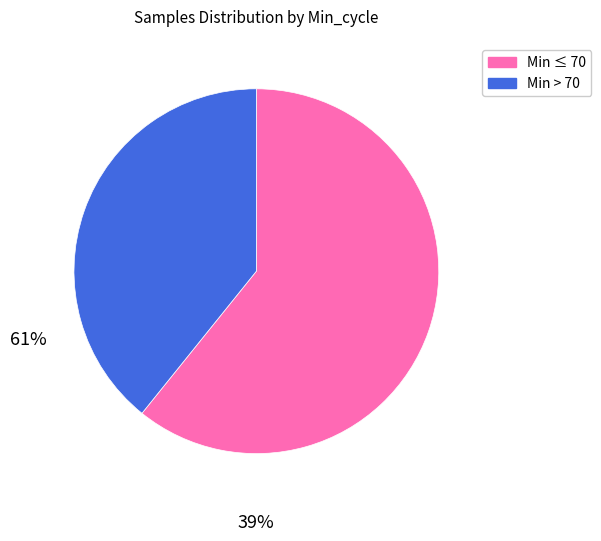

Is there a majority slice in this chart?

Yes